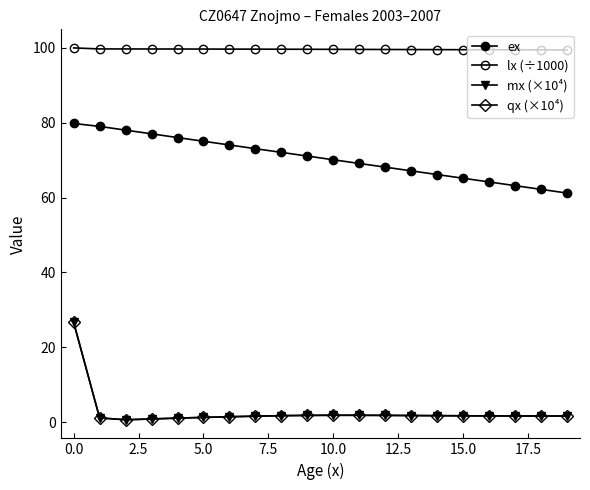

How many data points does each series have?

20